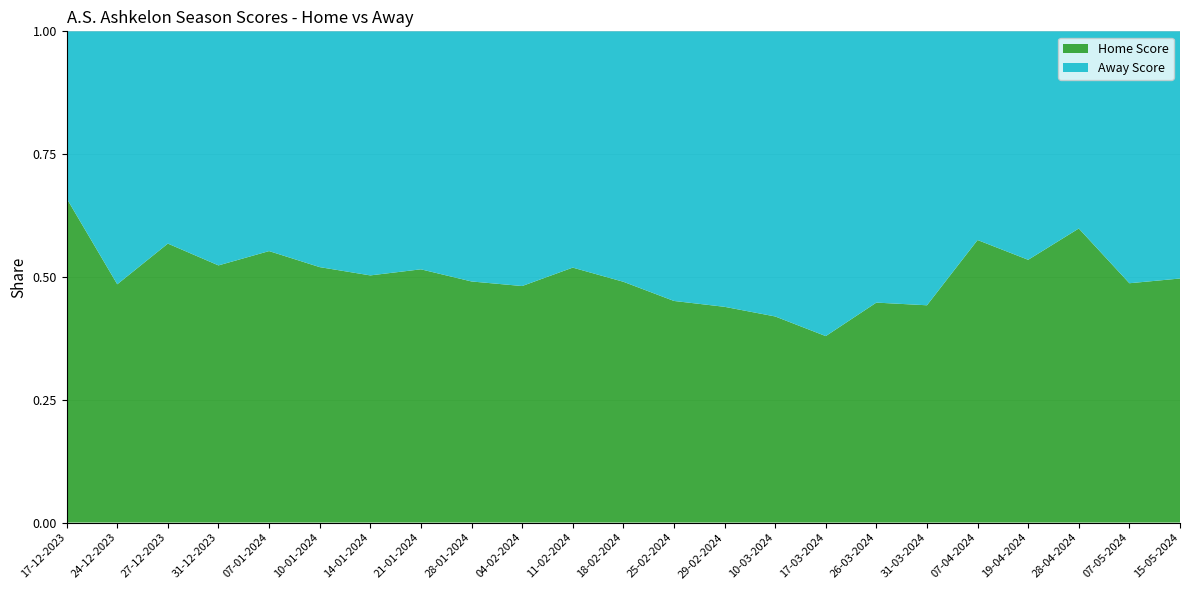

Reading right to left, list all the values displayed in this chart.

Home Score: 15-05-2024=78	07-05-2024=76	28-04-2024=88	19-04-2024=69	07-04-2024=88	31-03-2024=69	26-03-2024=60	17-03-2024=52	10-03-2024=60	29-02-2024=65	25-02-2024=60	18-02-2024=75	11-02-2024=82	04-02-2024=65	28-01-2024=80	21-01-2024=83	14-01-2024=80	10-01-2024=78	07-01-2024=84	31-12-2023=78	27-12-2023=92	24-12-2023=81	17-12-2023=97
Away Score: 15-05-2024=79	07-05-2024=80	28-04-2024=59	19-04-2024=60	07-04-2024=65	31-03-2024=87	26-03-2024=74	17-03-2024=85	10-03-2024=83	29-02-2024=83	25-02-2024=73	18-02-2024=78	11-02-2024=76	04-02-2024=70	28-01-2024=83	21-01-2024=78	14-01-2024=79	10-01-2024=72	07-01-2024=68	31-12-2023=71	27-12-2023=70	24-12-2023=86	17-12-2023=50